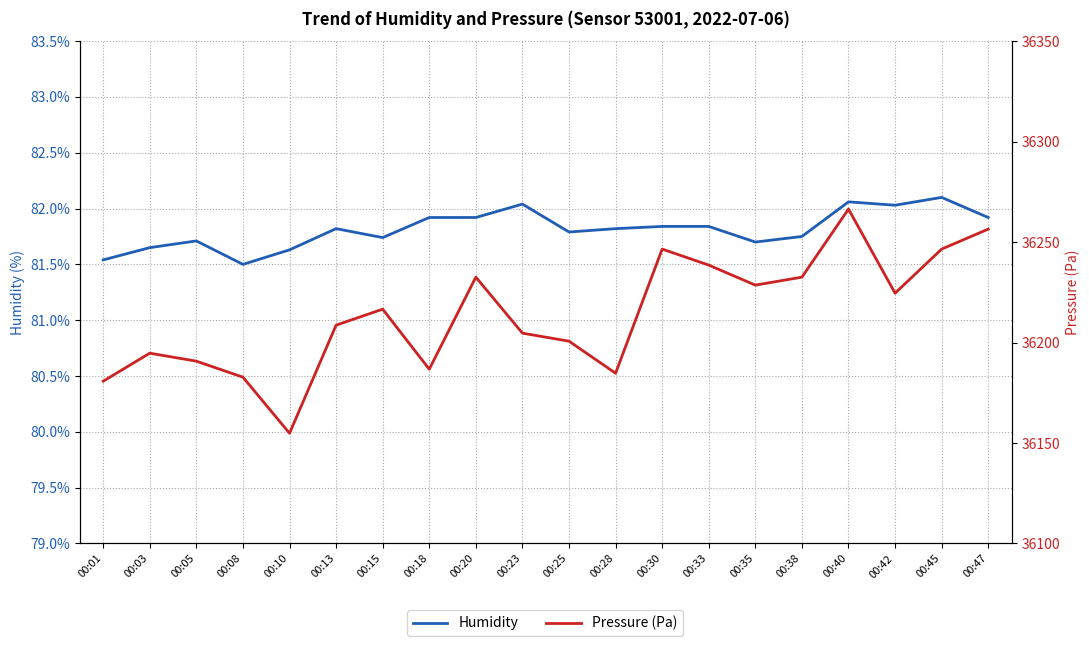

Read the Humidity value at 00:25.

81.8